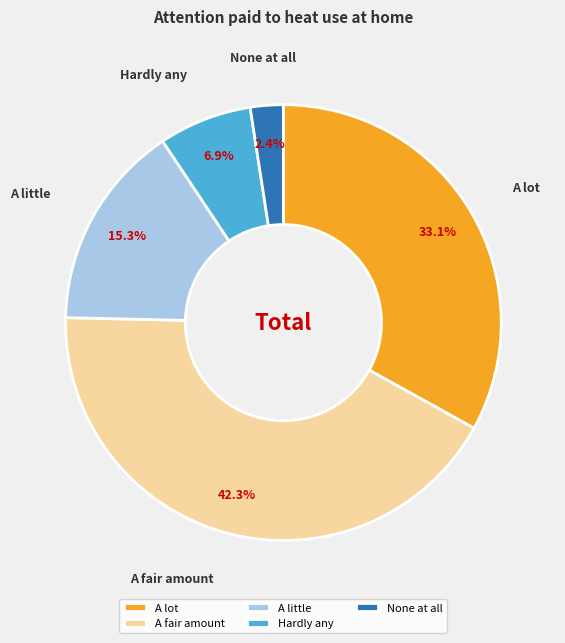

To the nearest percent, what portion does Hardly any represent?

7%